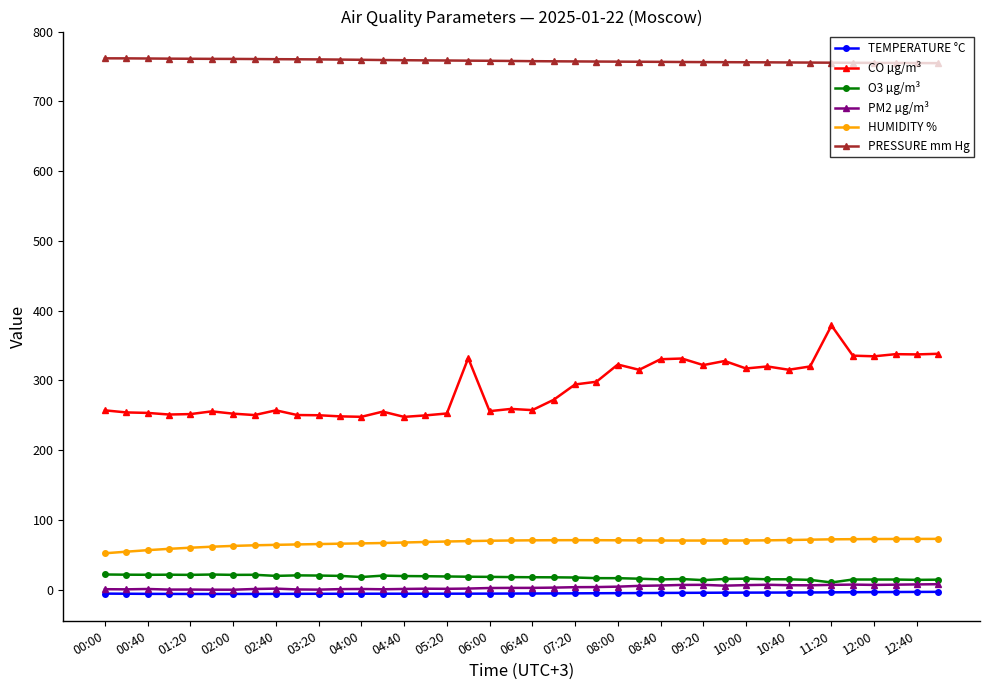

Which series has the largest total across all categories?

PRESSURE mm Hg